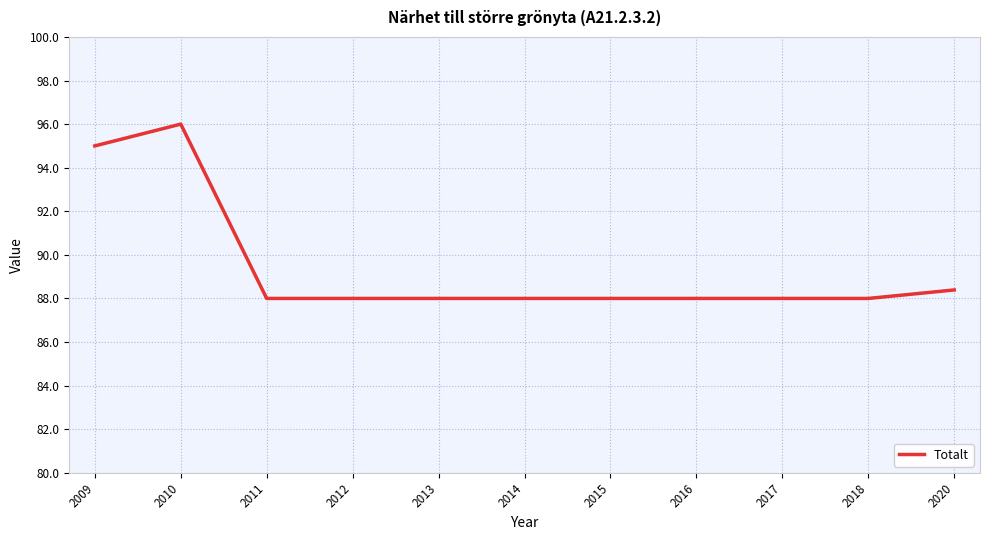

Approximately how many times larger is the value at 2010 compared to 2017?

1.1